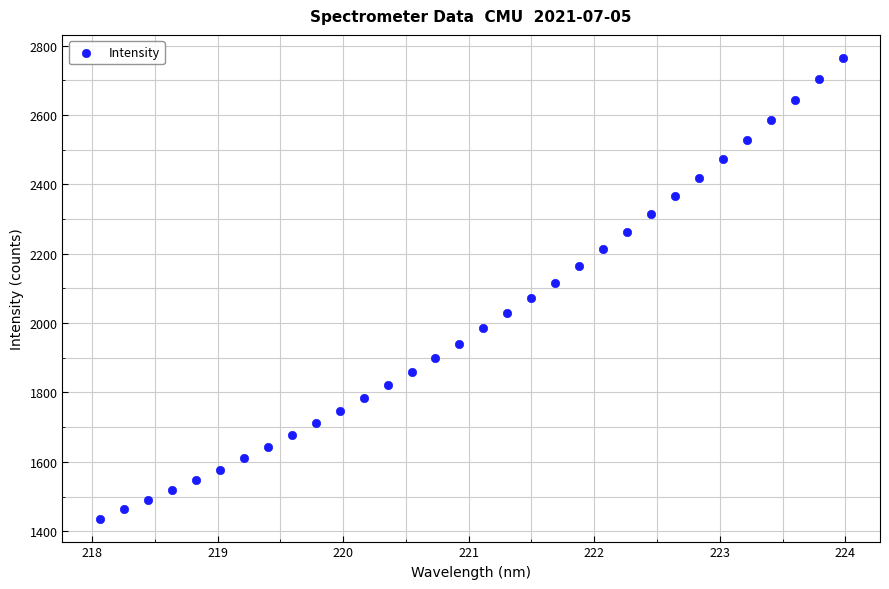

What is the range of X values (max minus min)?

5.9